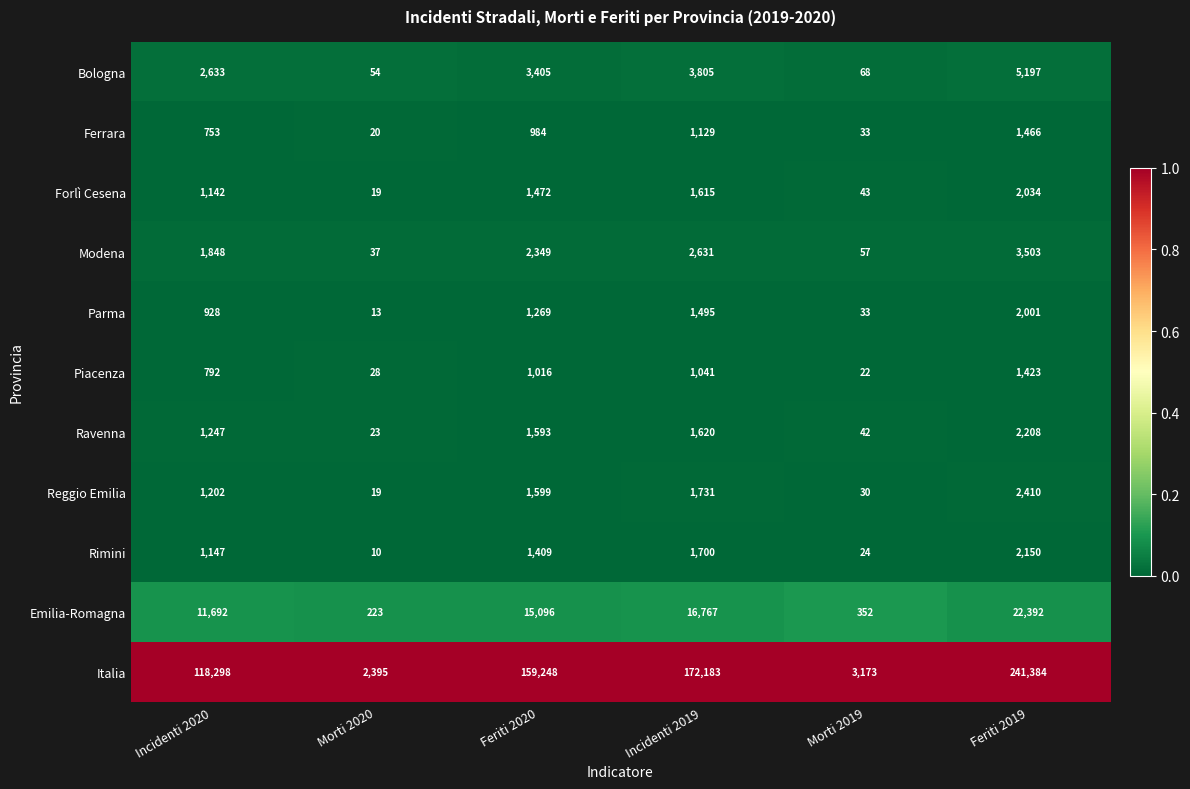

Between Morti 2019 and Feriti 2019, which series saw the biggest shift?

Italia